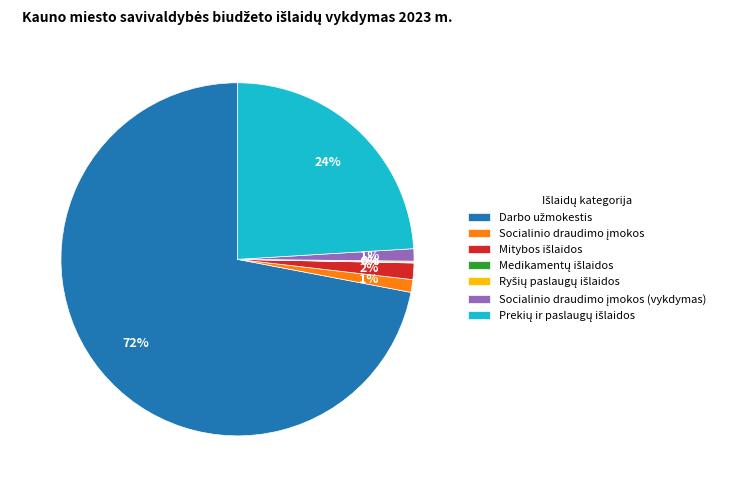

To the nearest percent, what is the difference between the largest and smallest slice percentages?

72%